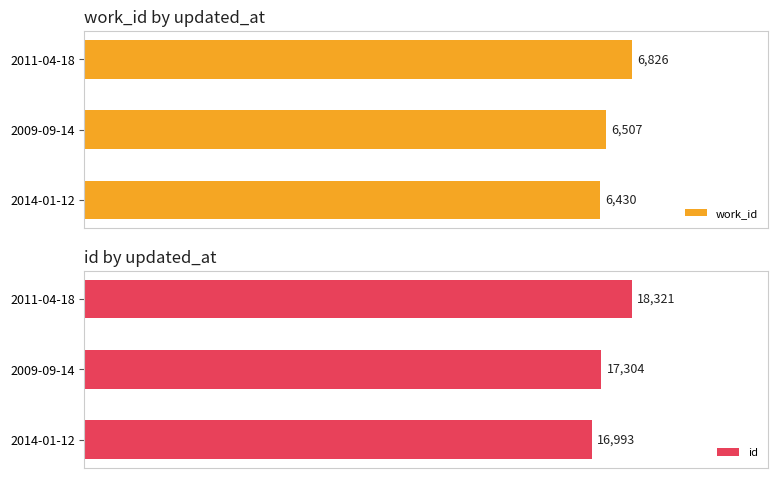

Reading left to right, transcribe all the data shown in this chart.

work_id: 6430	6507	6826
id: 16993	17304	18321